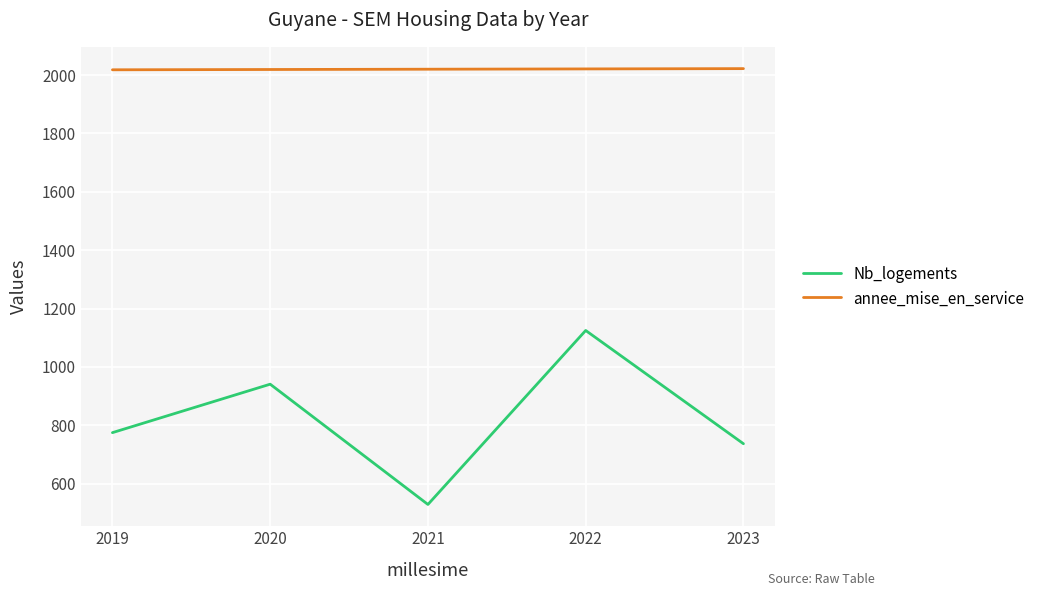

The Nb_logements series shows 1305 at 2023. True or false?

False